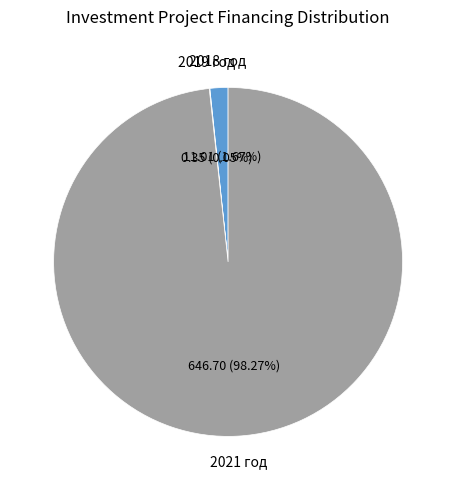

Is it true that 2021 год is 84% of the pie?

False